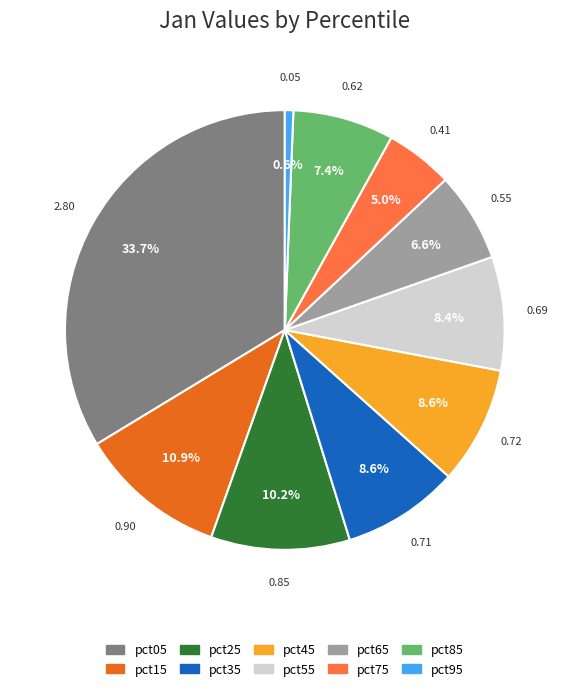

To the nearest percent, what portion does pct25 represent?

10%